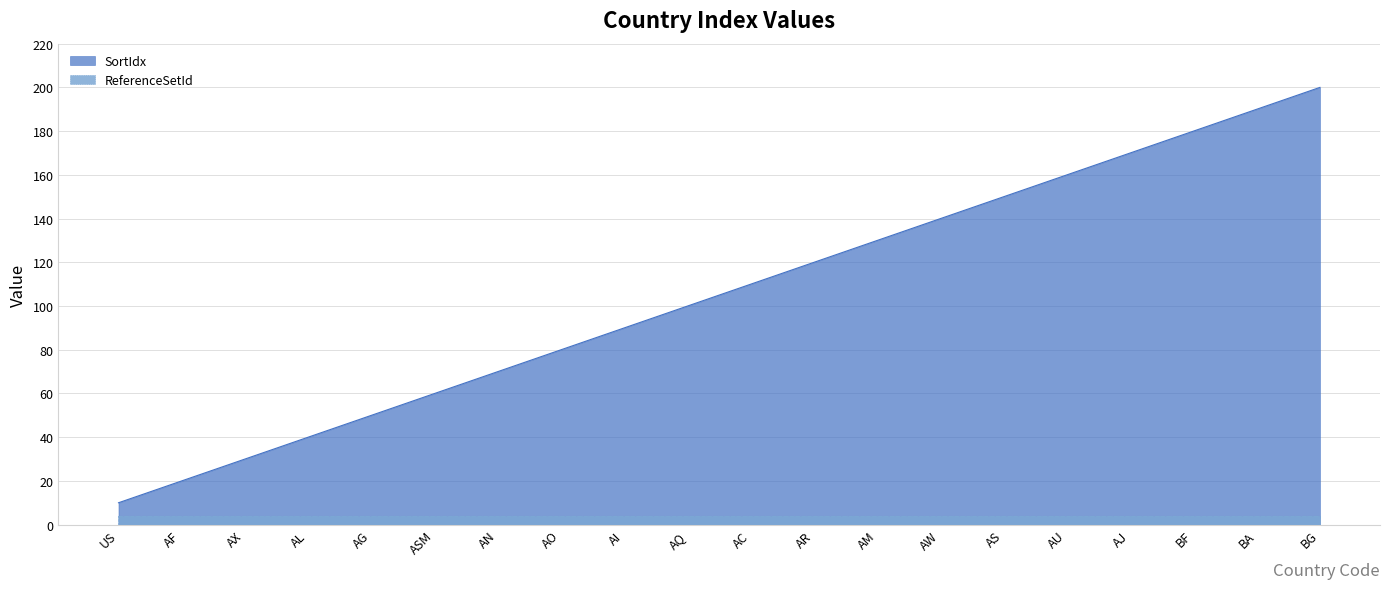

Reading right to left, transcribe all the data shown in this chart.

200	190	180	170	160	150	140	130	120	110	100	90	80	70	60	50	40	30	20	10